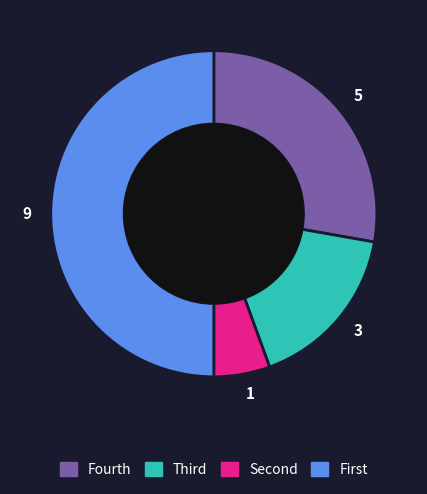

Which has a higher value, 1 or 9?

9